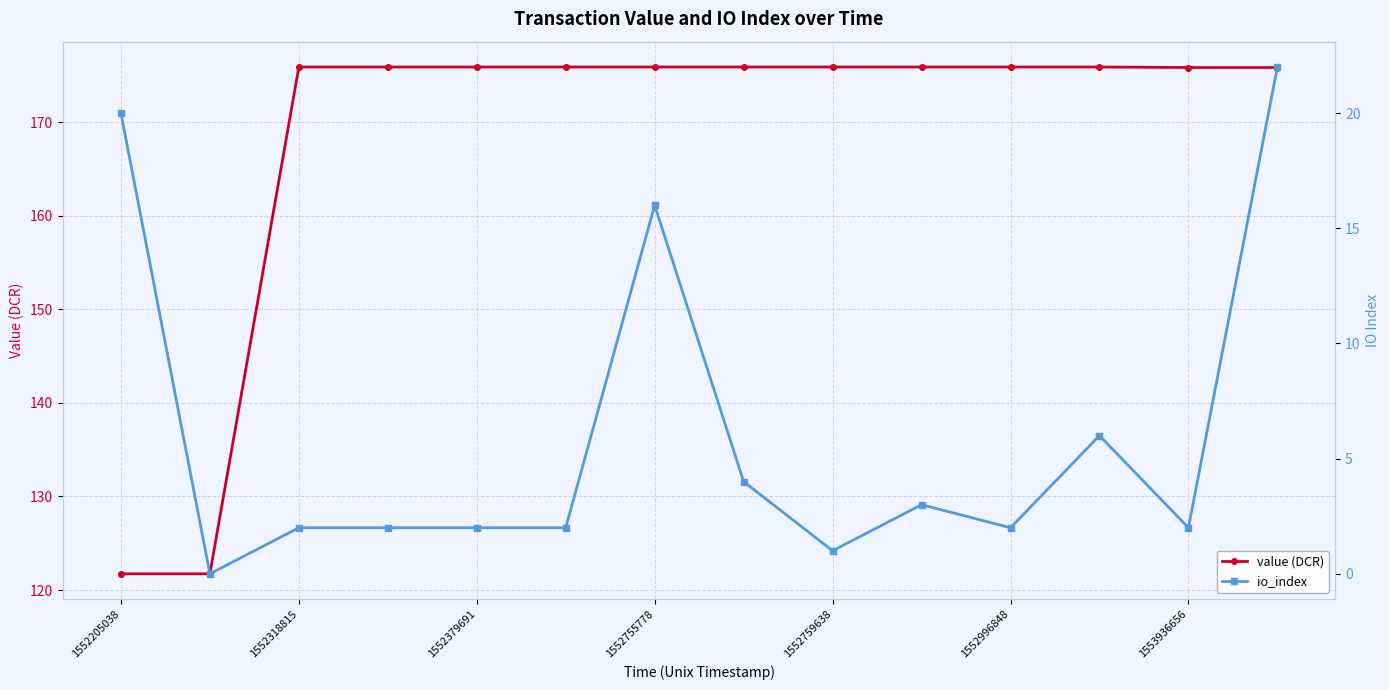

Where does the value (DCR) series first go above 175?

1552318815